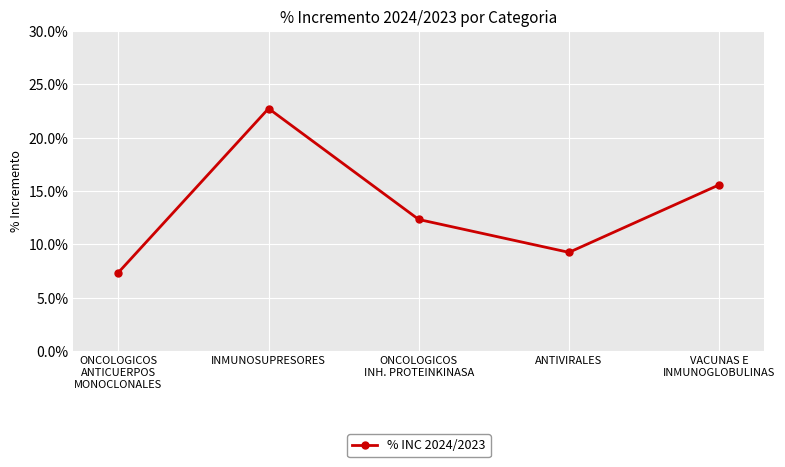

What position from the right is VACUNAS E
INMUNOGLOBULINAS?

1